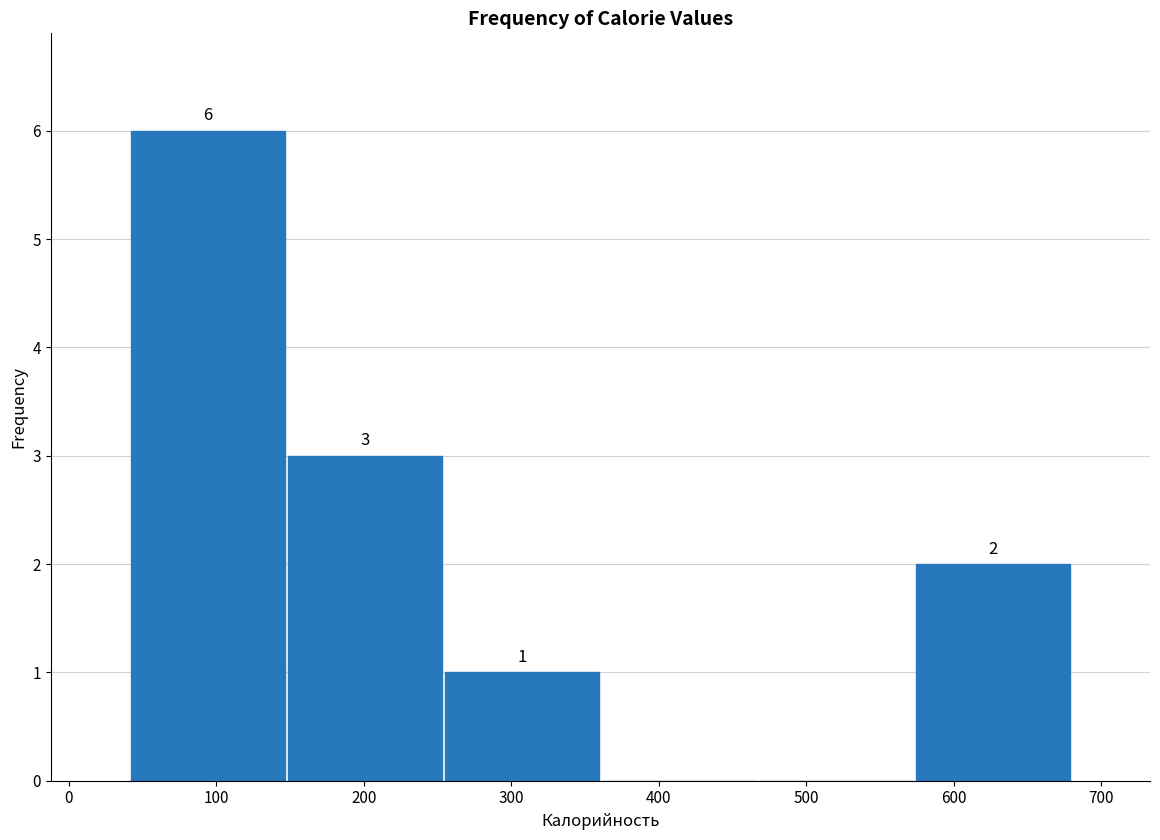

Over which range of the x-axis is the bar tallest?

40 to 150